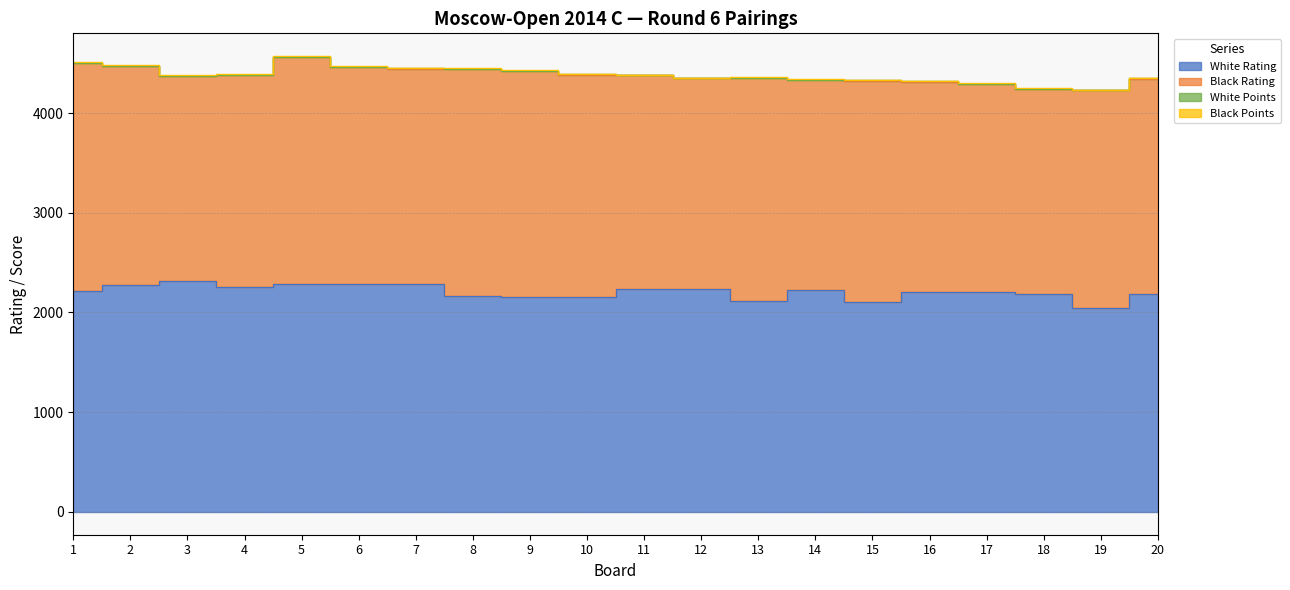

Is the value of White Rating at 8 greater than the value of Black Points at 15?

Yes